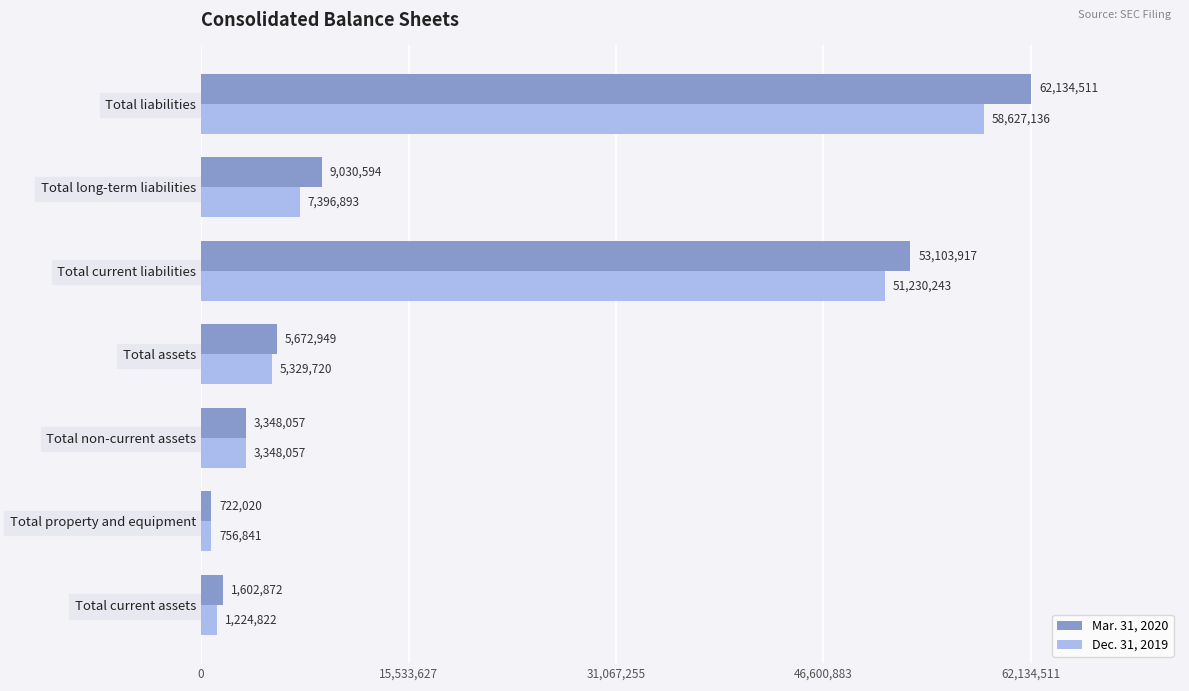

What is the difference between the highest and lowest values at Total current assets?

378050